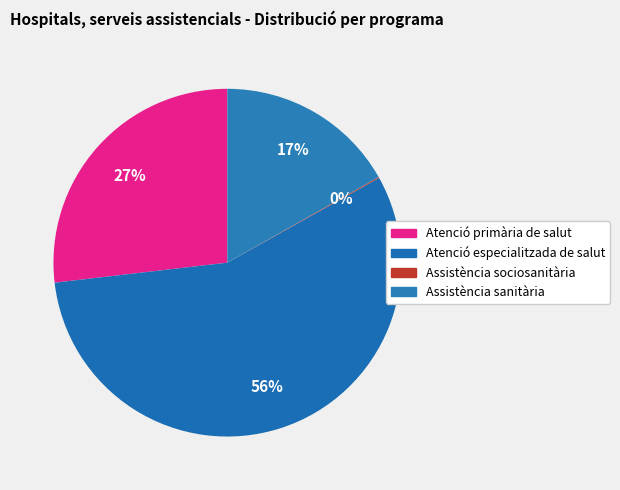

Between Assistència sanitària and Atenció especialitzada de salut, which is larger?

Atenció especialitzada de salut